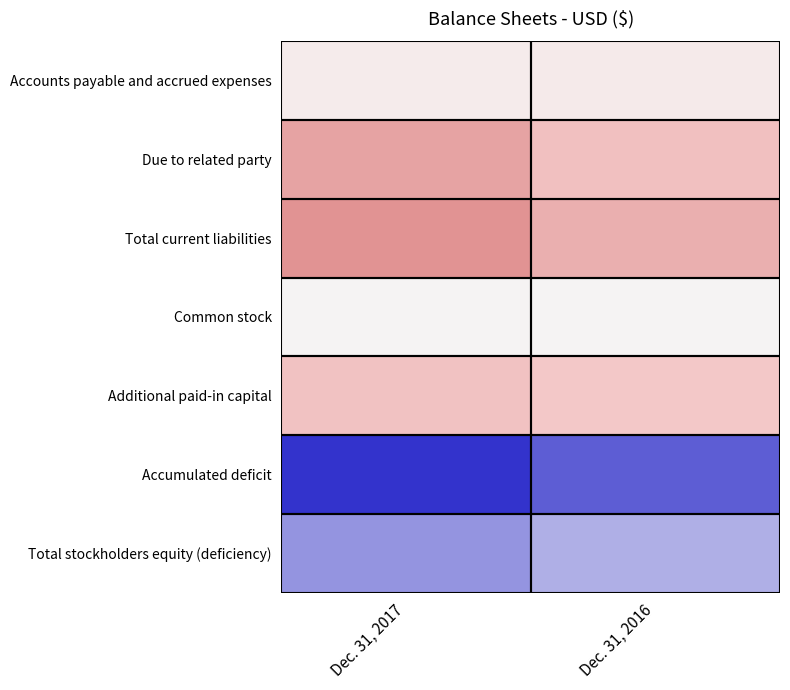

Count the number of categories in the chart.

2